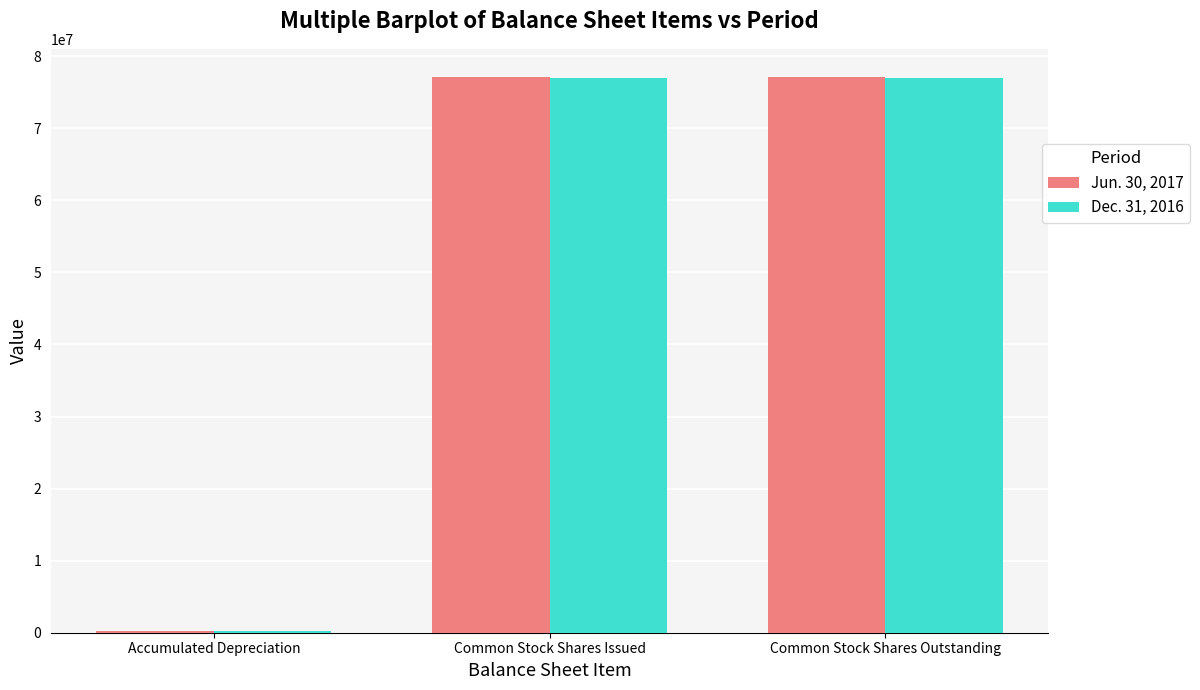

The value of Jun. 30, 2017 at Common Stock Shares Issued is 29406554. True or false?

False